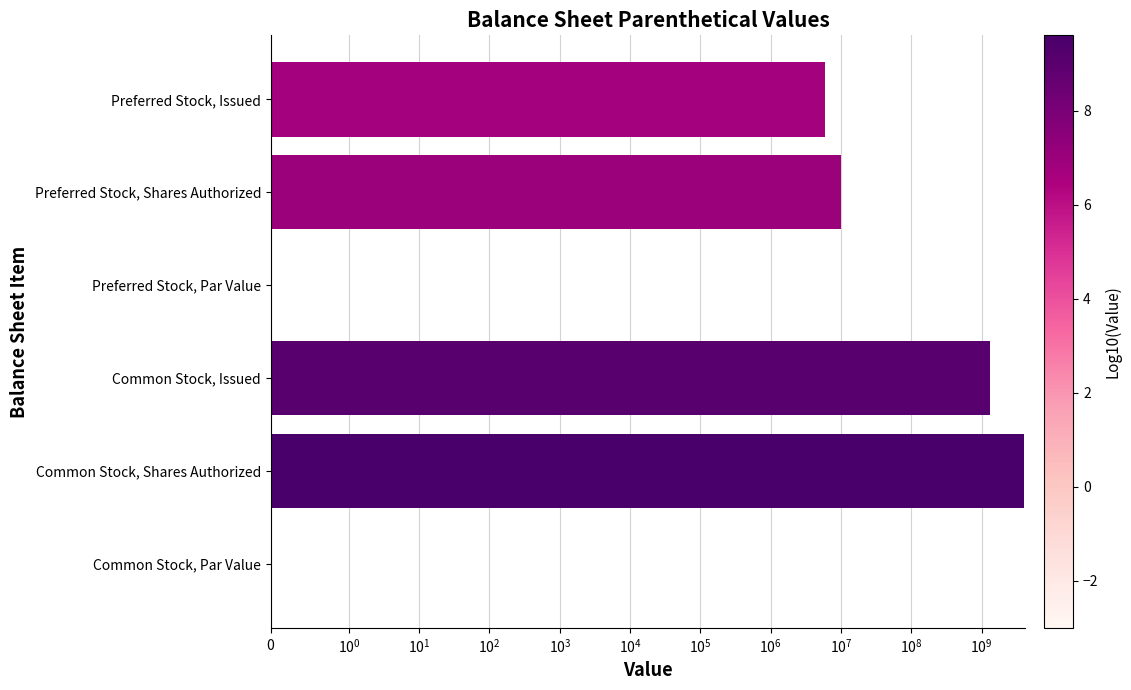

What is the difference between the maximum and second lowest values?

4000000000.0